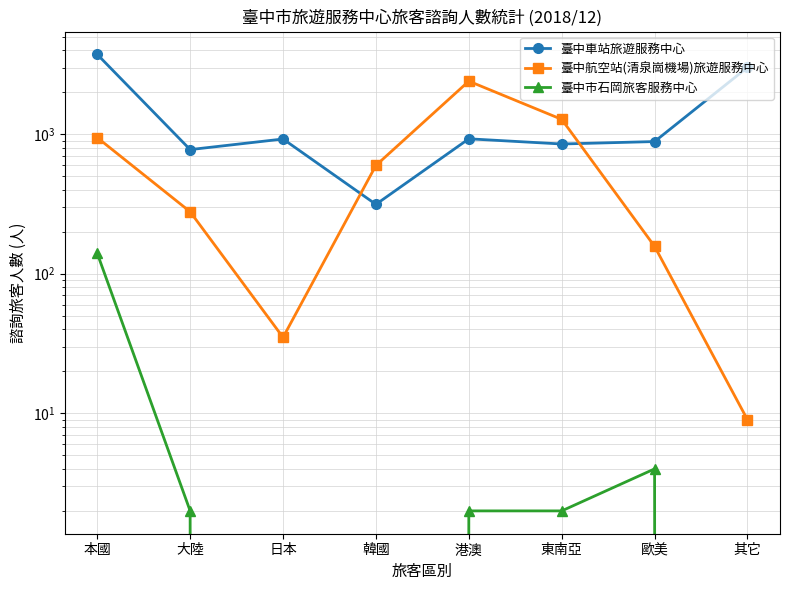

True or false: 臺中車站旅遊服務中心 and 臺中市石岡旅客服務中心 cross at least once.

False